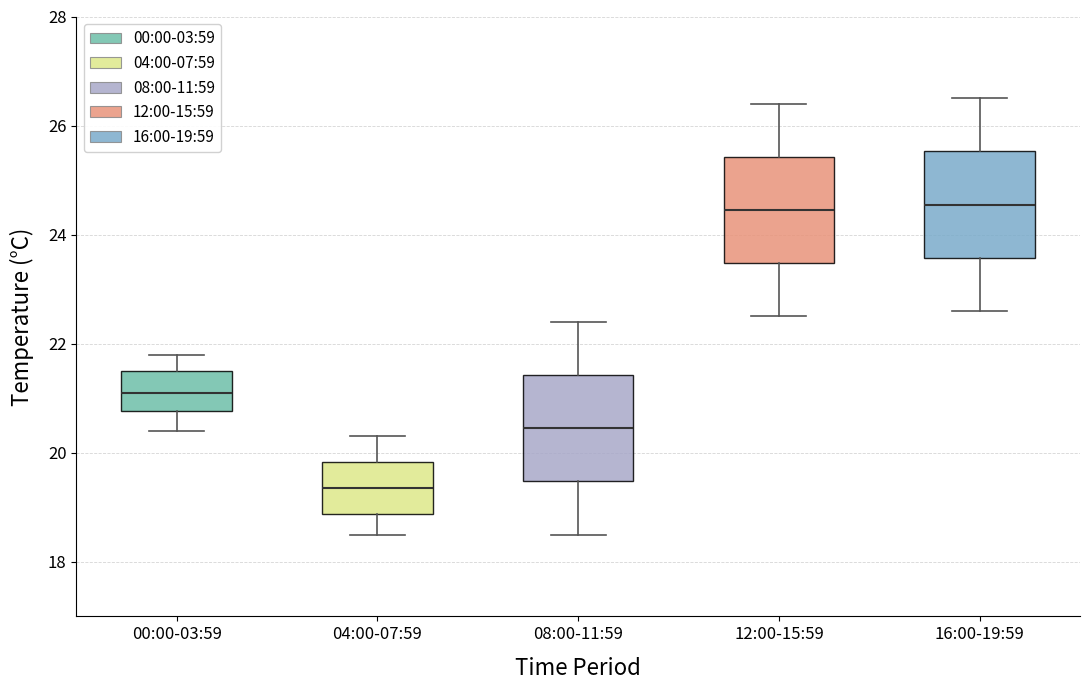

Reading left to right, read every box against the y-axis: the position of its median line, the range the box covers, and the ends of its whiskers. The values are not printed on the chart, so give them approximately, as read against the axis.

00:00-03:59: median 21.2, box 20.8 to 21.6, whiskers 20.4 to 21.8
04:00-07:59: median 19.4, box 18.8 to 19.8, whiskers 18.6 to 20.4
08:00-11:59: median 20.4, box 19.4 to 21.4, whiskers 18.6 to 22.4
12:00-15:59: median 24.4, box 23.4 to 25.4, whiskers 22.6 to 26.4
16:00-19:59: median 24.6, box 23.6 to 25.6, whiskers 22.6 to 26.6